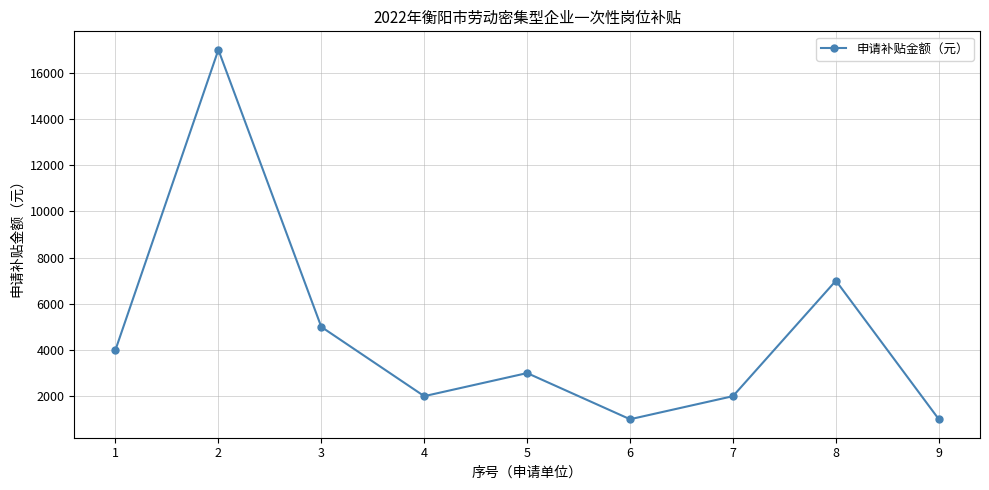

What is the difference between the second highest and second lowest values?

6000